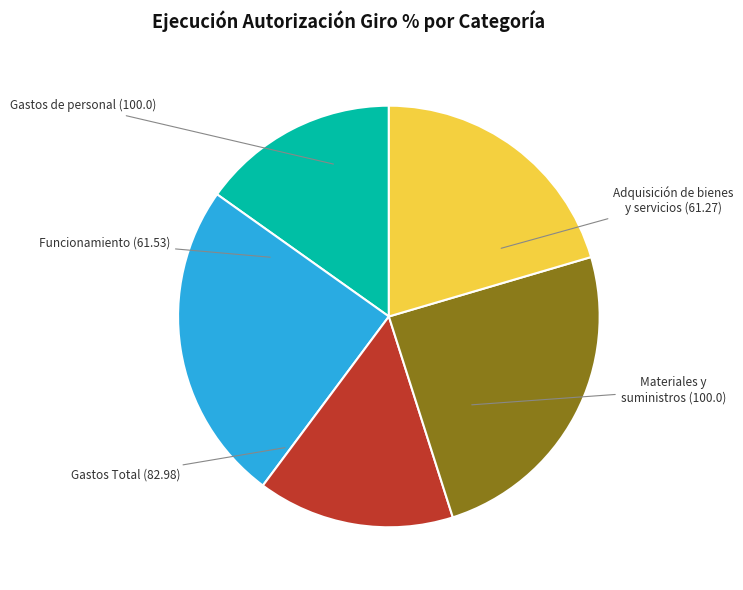

Is there any slice that represents more than half of the pie?

No